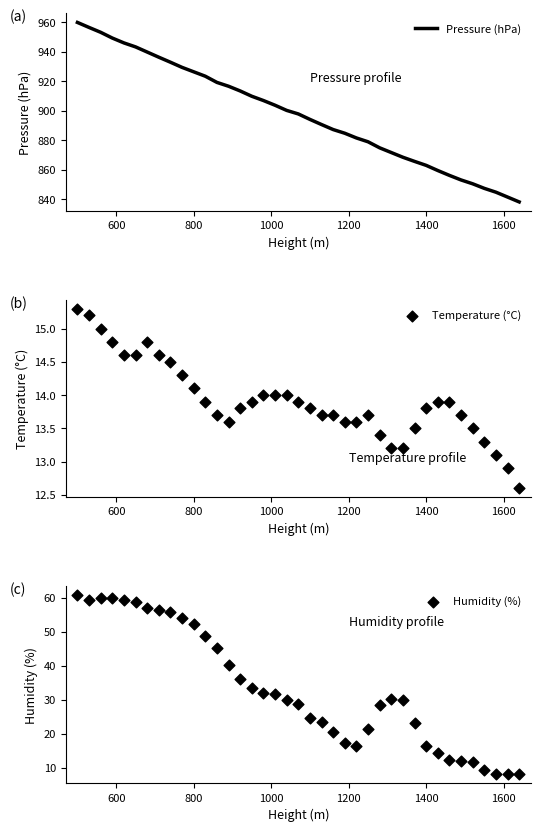

Which series has the largest Y range (max minus min)?

Pressure (hPa)